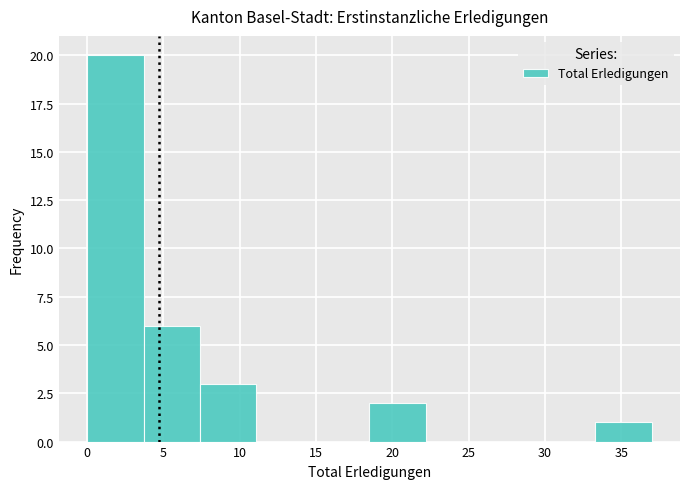

Reading left to right, transcribe this chart: for each bar, give the range it covers on the x-axis and its height. Neither the bar edges nor the heights are printed on the chart, so give them approximately, as read against the axes.

0.0 to 3.7: 20
3.7 to 7.4: 6
7.4 to 11.1: 3
11.1 to 14.8: 0
14.8 to 18.5: 0
18.5 to 22.2: 2
22.2 to 25.9: 0
25.9 to 29.6: 0
29.6 to 33.3: 0
33.3 to 37.0: 1